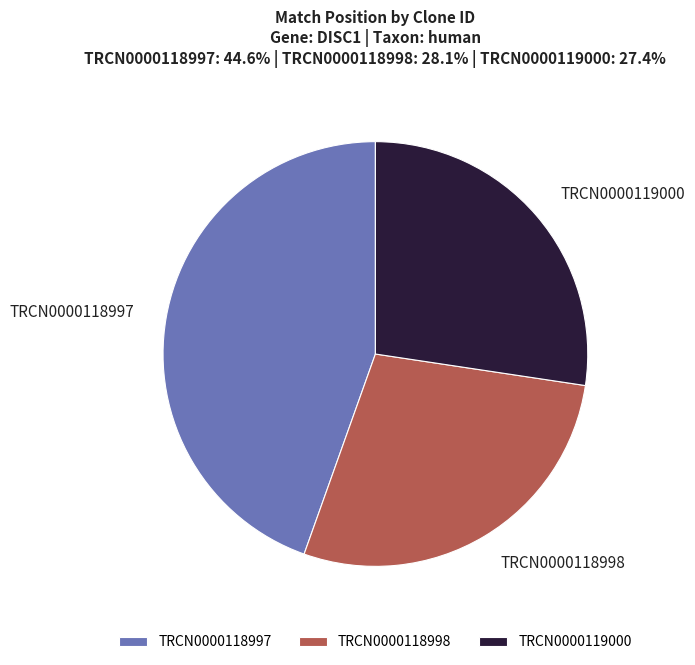

Between TRCN0000118997 and TRCN0000119000, which is larger?

TRCN0000118997